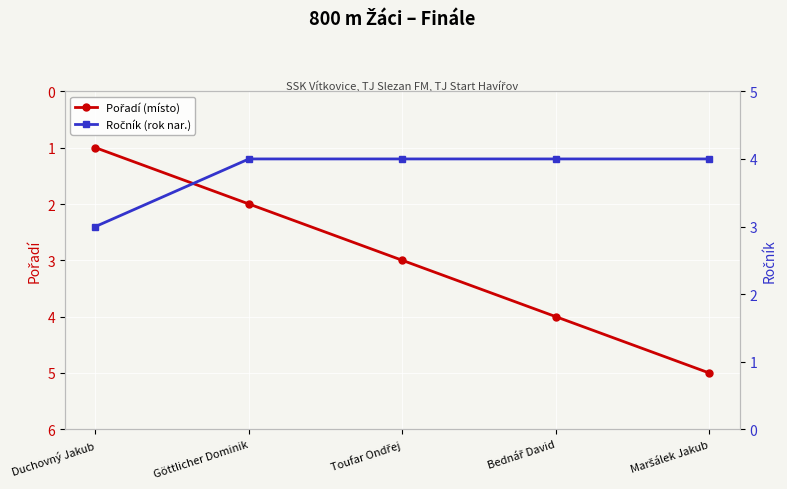

What is the value of the Ročník point at the 1st from the left?

3